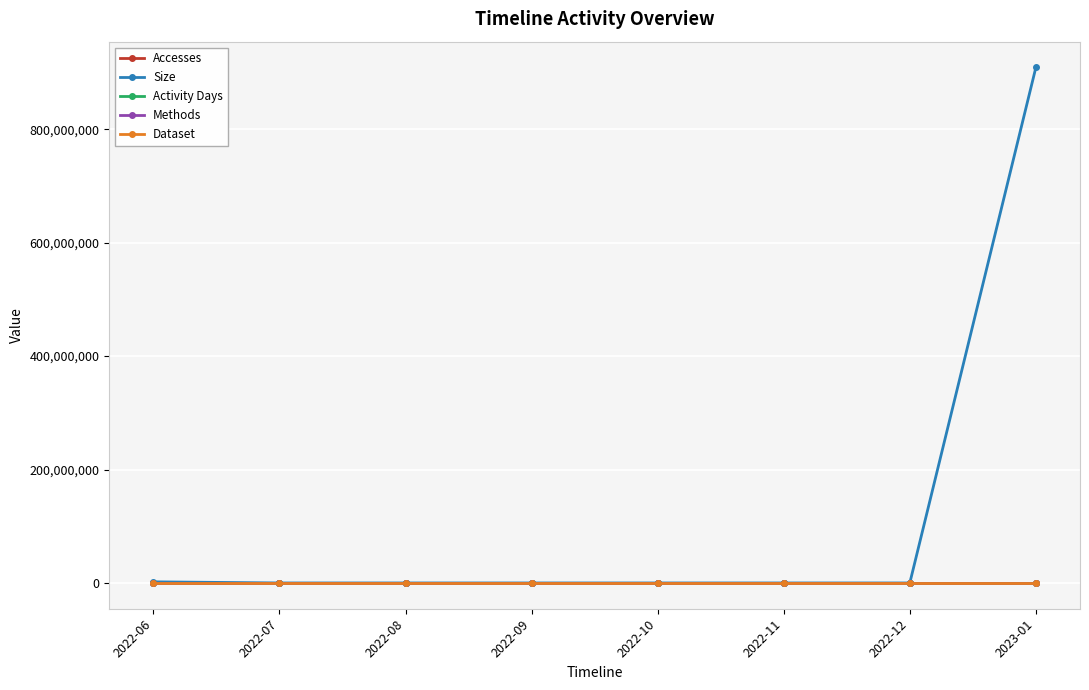

Does the chart have visible grid lines?

Yes